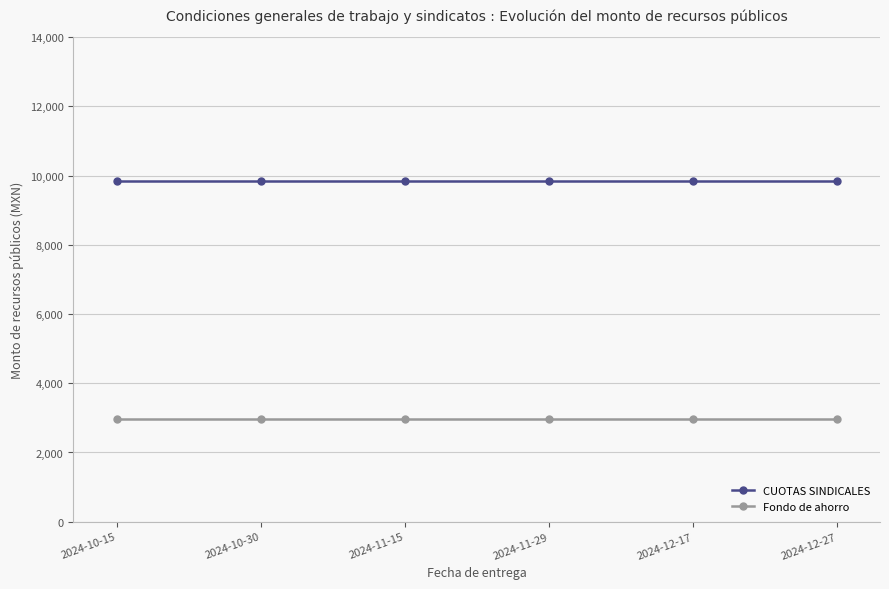

Is this an area chart (filled region under the line)?

No